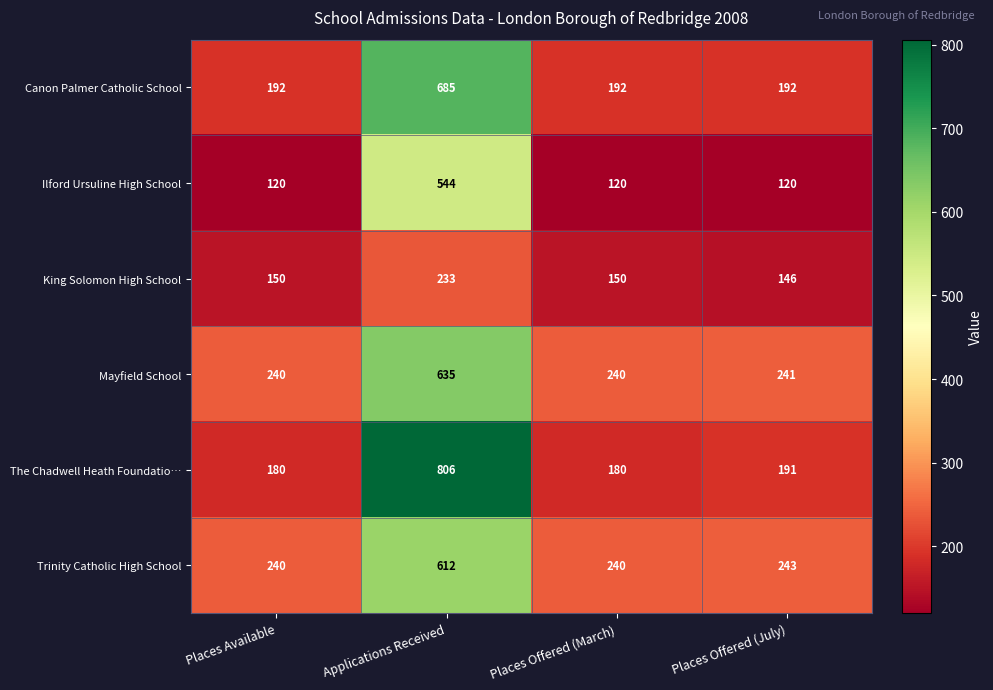

What is the total value across all series at Places Offered (July)?

1133